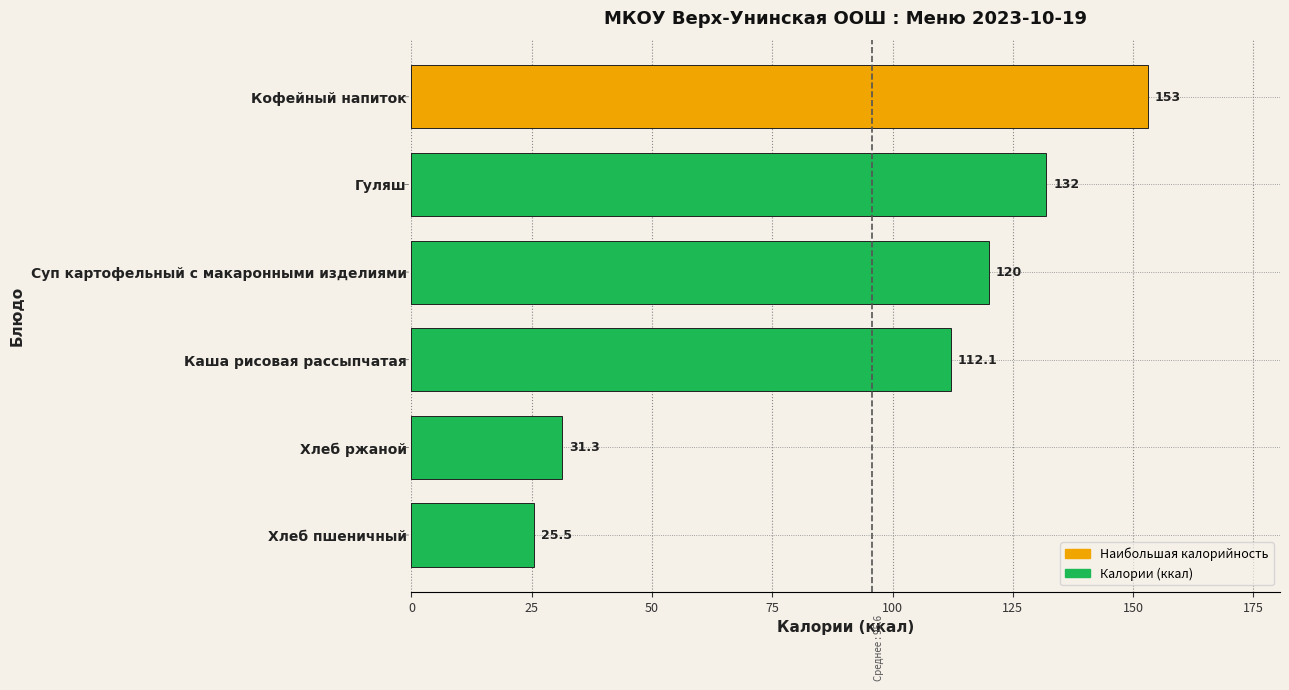

Reading top to bottom, transcribe all the data shown in this chart.

Кофейный напиток=153.0	Гуляш=132.0	Суп картофельный с макаронными изделиями=120.0	Каша рисовая рассыпчатая=112.1	Хлеб ржаной=31.3	Хлеб пшеничный=25.5